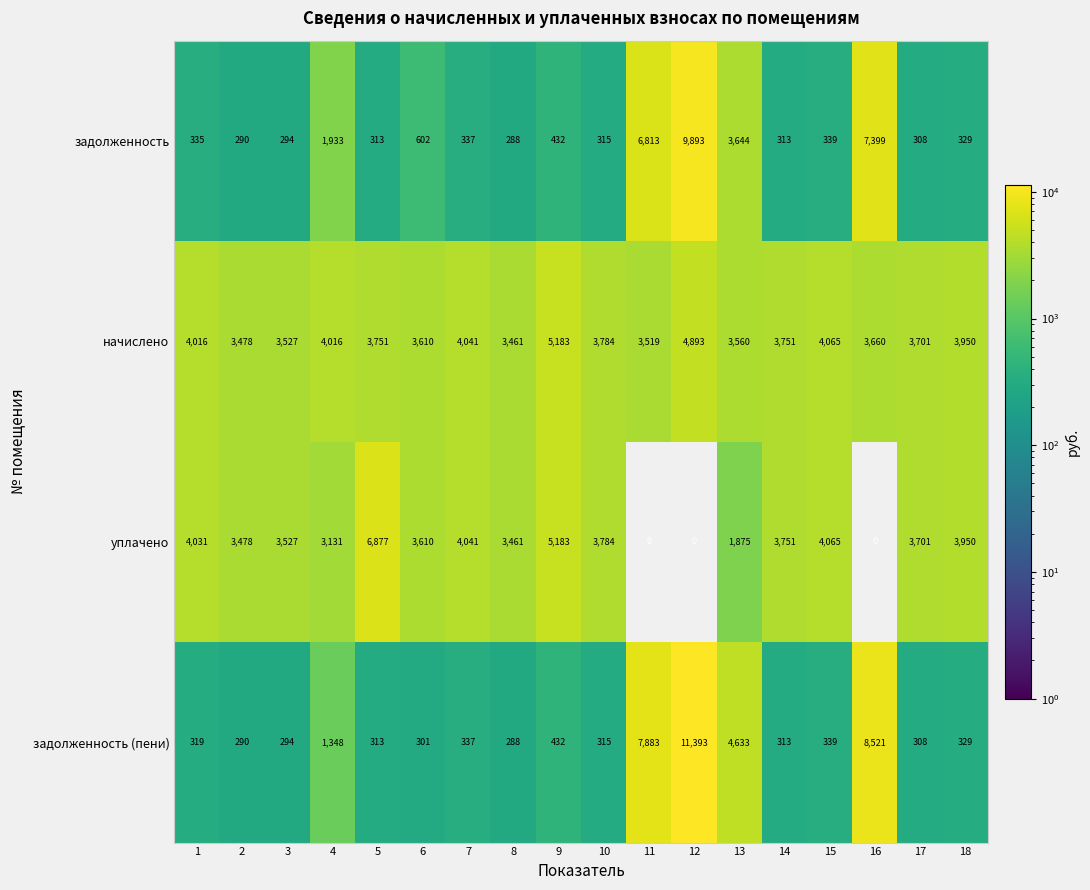

What is the sum of all уплачено values?

58465